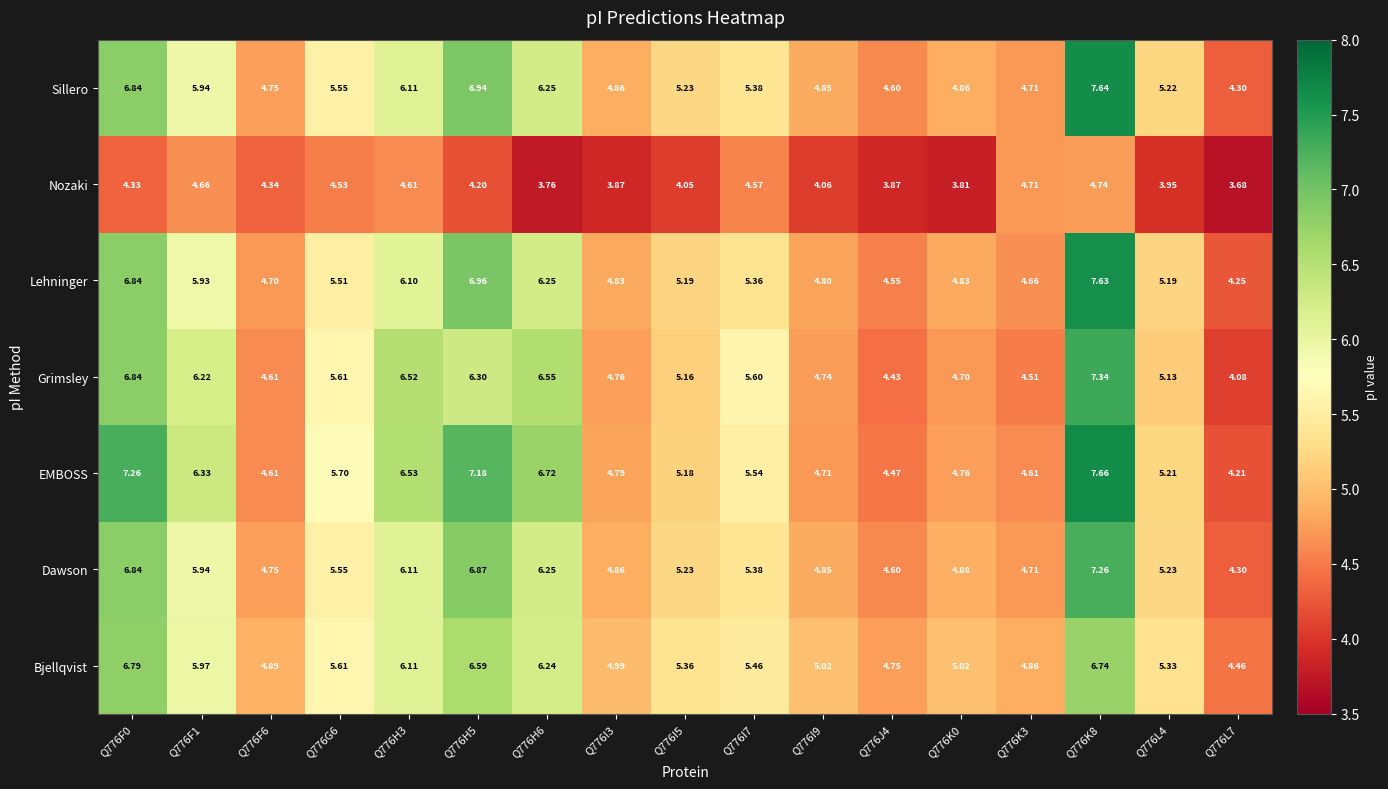

Rank the series at Q776H5 from lowest to highest value.

Nozaki, Grimsley, Bjellqvist, Dawson, Sillero, Lehninger, EMBOSS